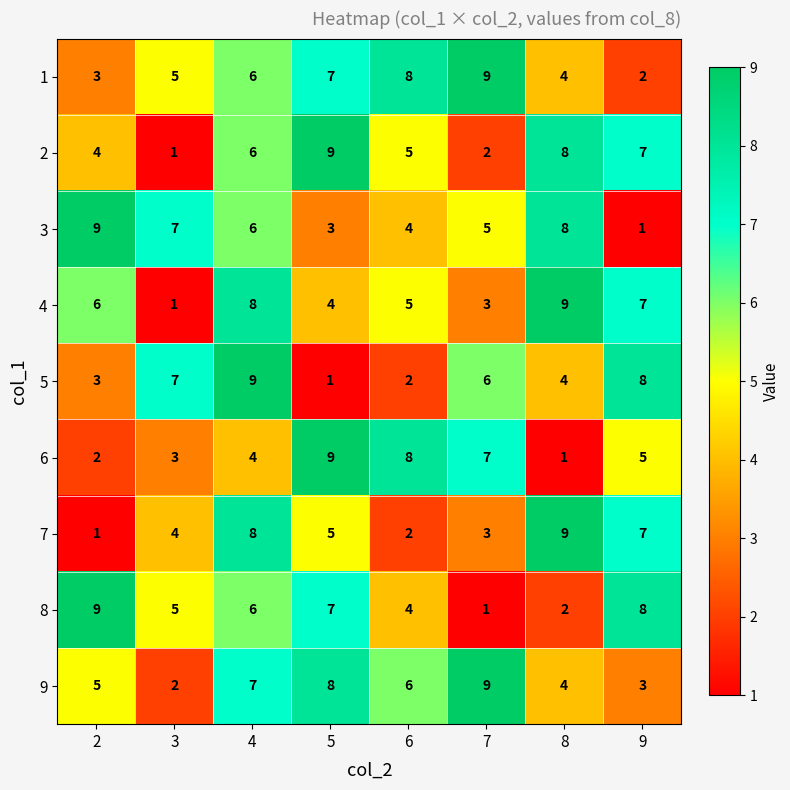

Count the 9 values in the range 4 to 8.

5